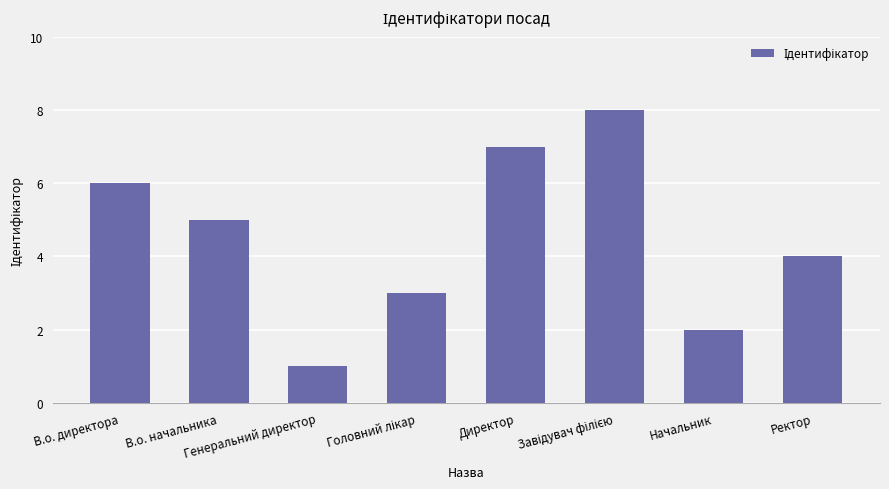

Reading right to left, list all the values displayed in this chart.

4	2	8	7	3	1	5	6